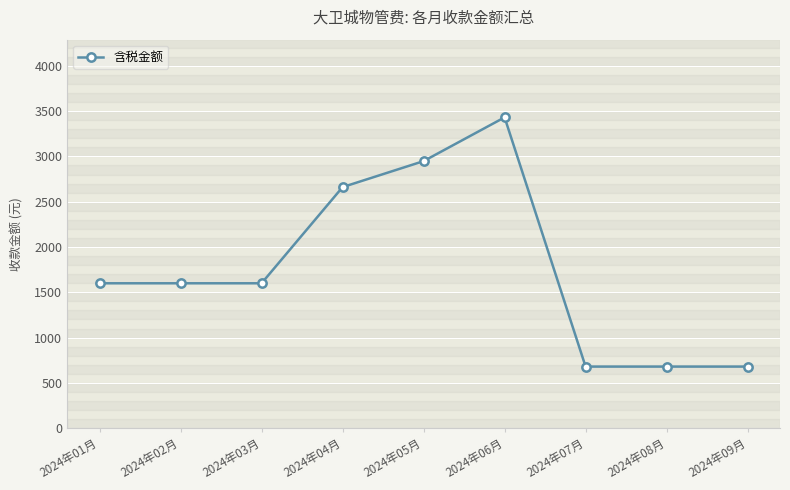

Which label corresponds to the largest value in the chart?

2024年06月